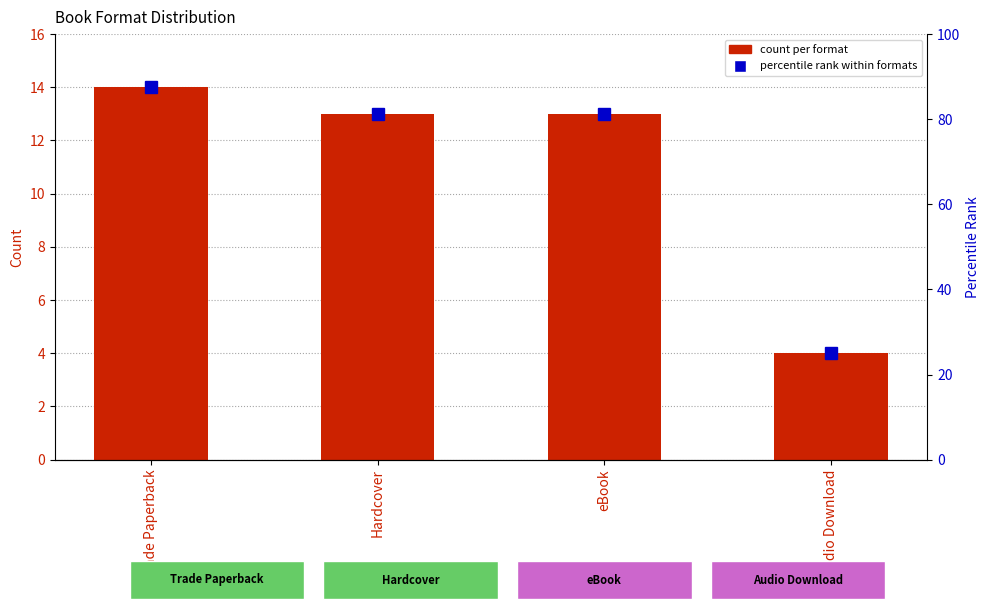

What is the difference between the highest and lowest values at eBook?

68.2